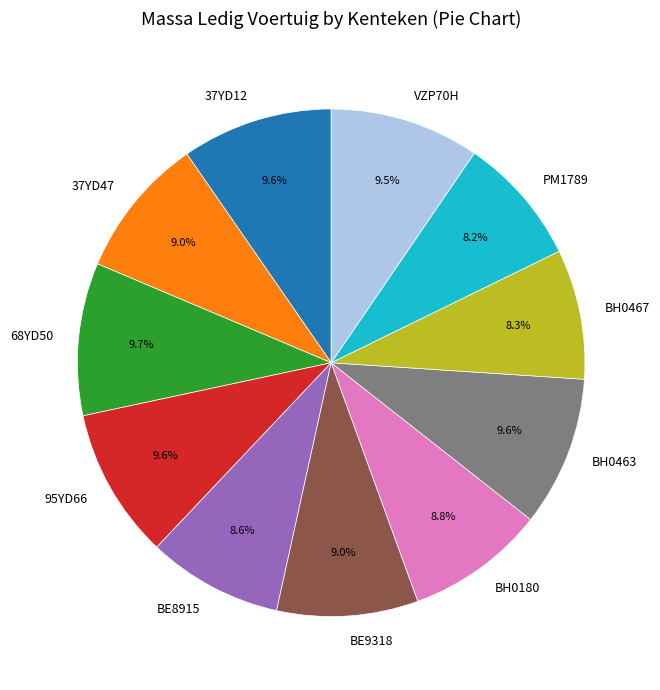

Between BE9318 and BH0467, which is larger?

BE9318